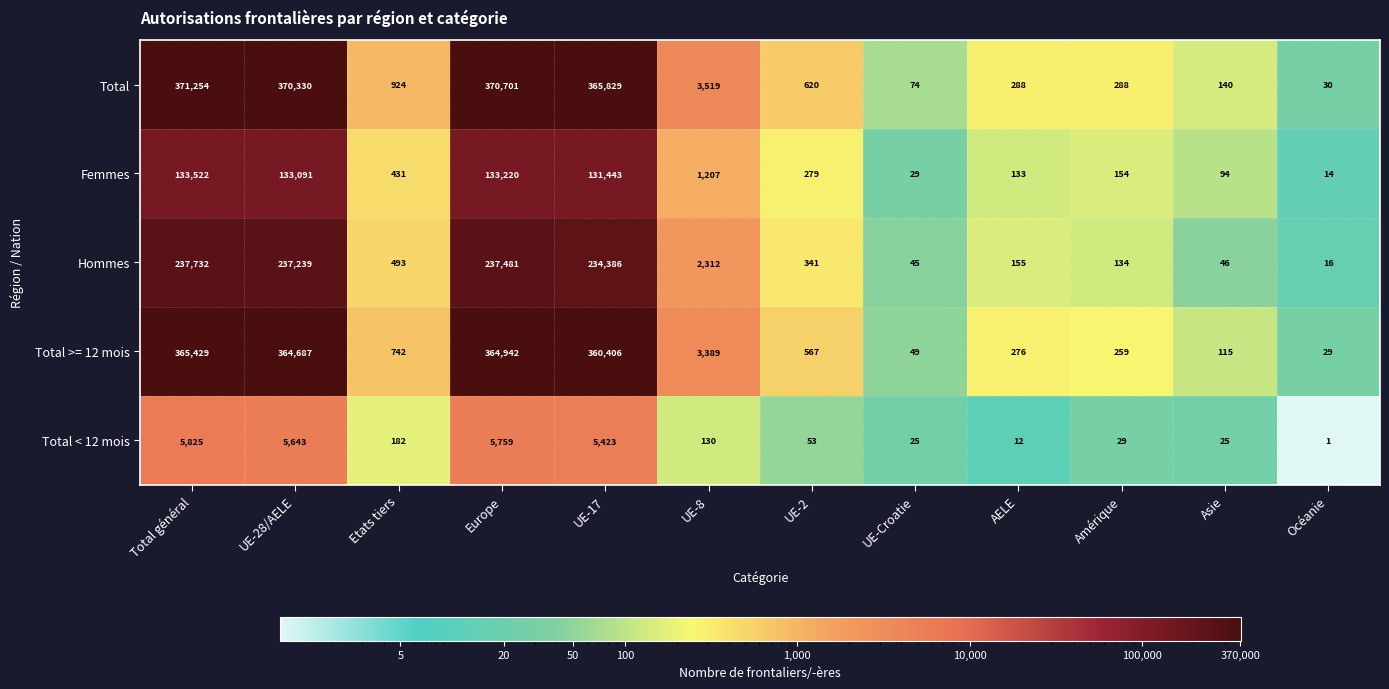

Which series has the largest total across all categories?

Total